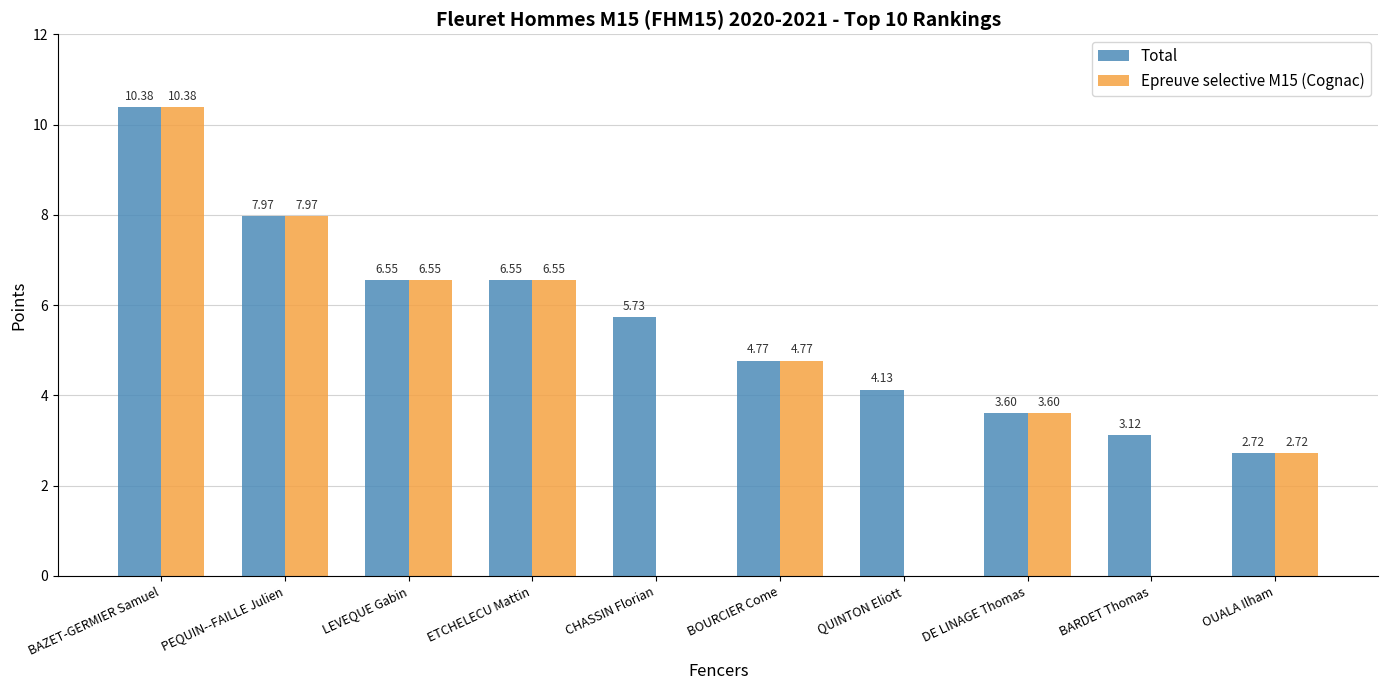

At which category is the sum across all series the highest?

BAZET-GERMIER Samuel